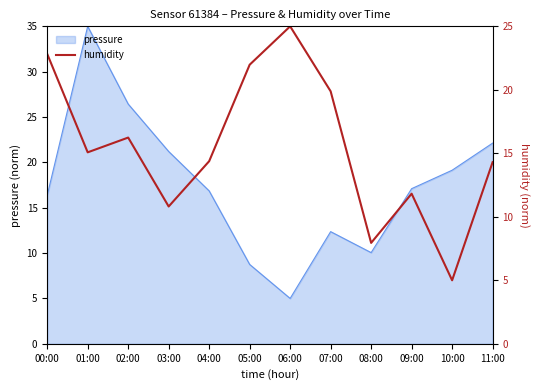

Is it true that the value at 01:00 is 10.2?

False